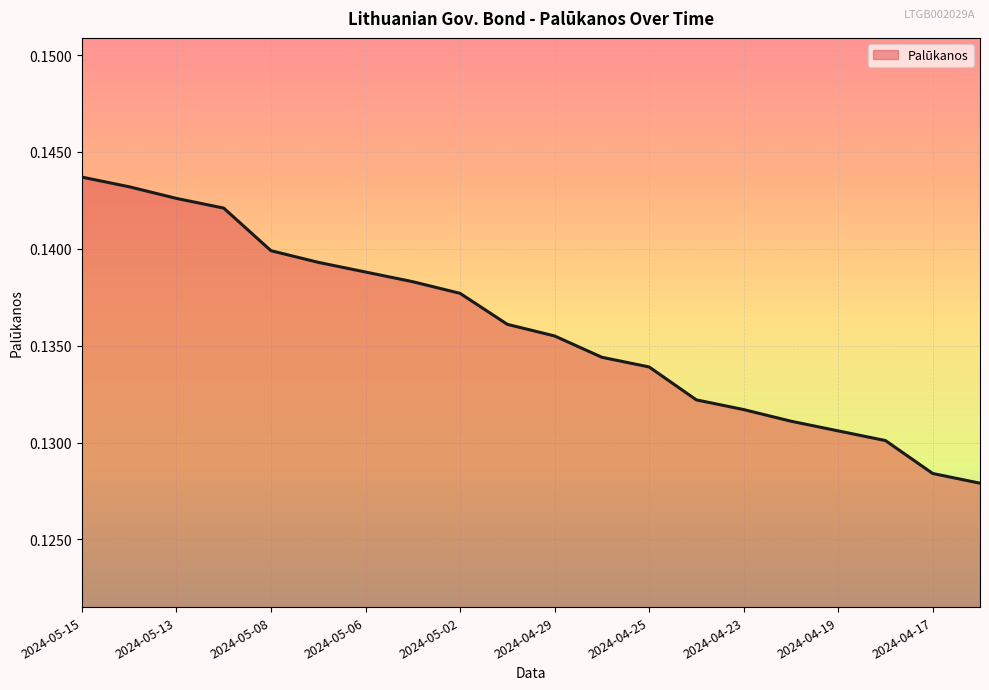

Does the chart display data point markers on the line(s)?

No